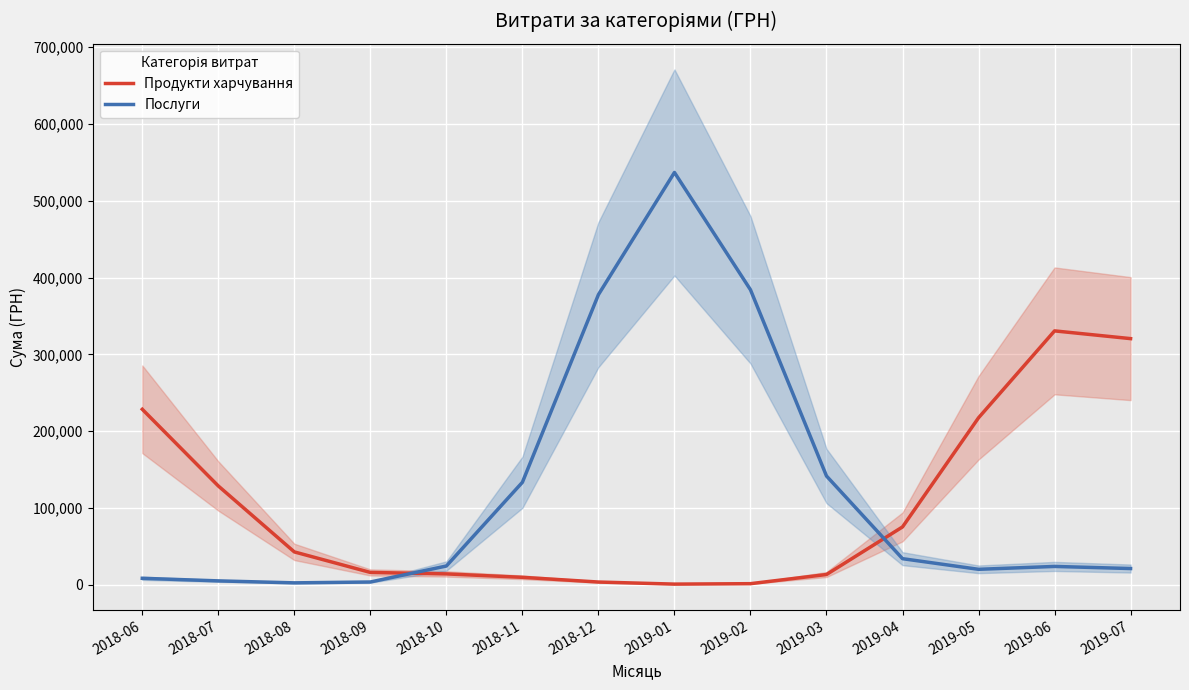

The value of Продукти харчування at 2018-10 is 13932.1. True or false?

True